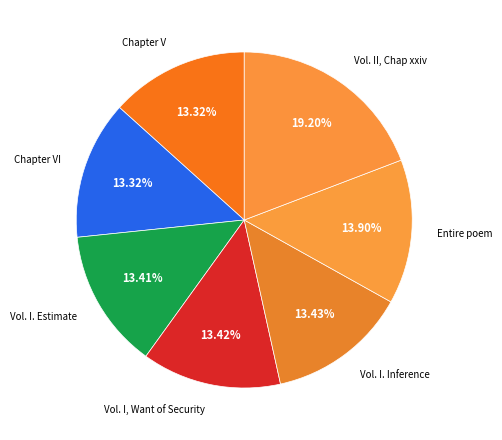

Does Chapter VI account for over 50% of the chart?

No